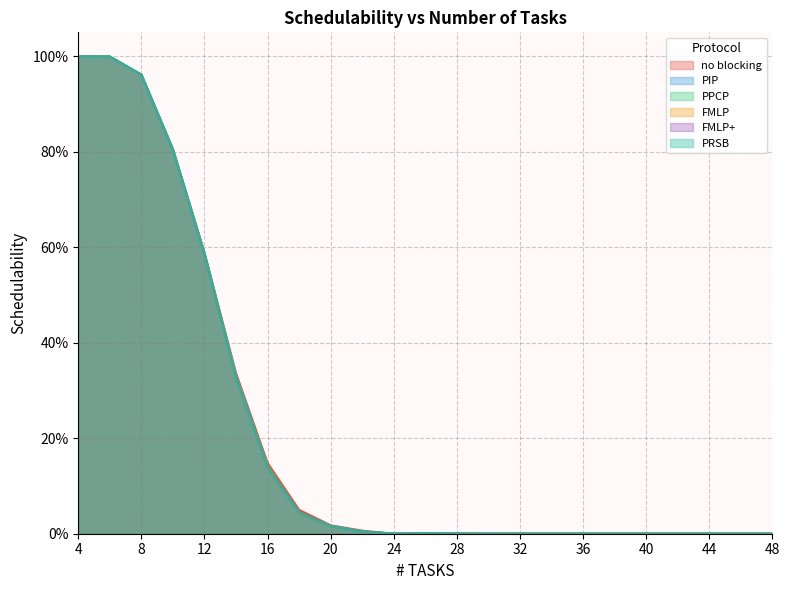

At how many categories does at least one series exceed 0?

12